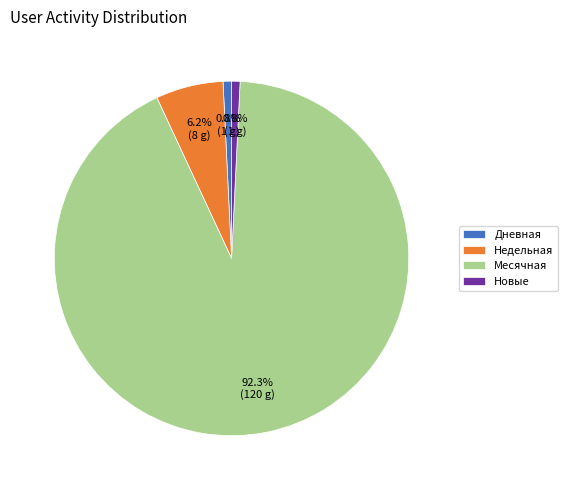

How many slices are in this pie chart?

4